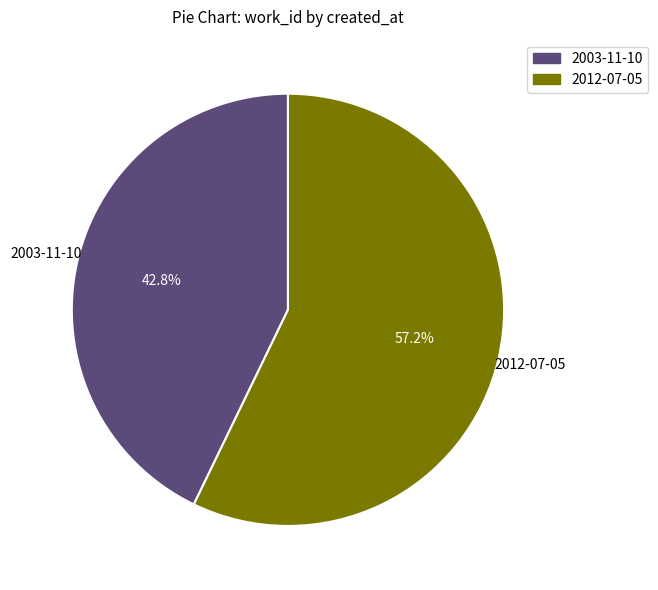

How many slices are in this pie chart?

2